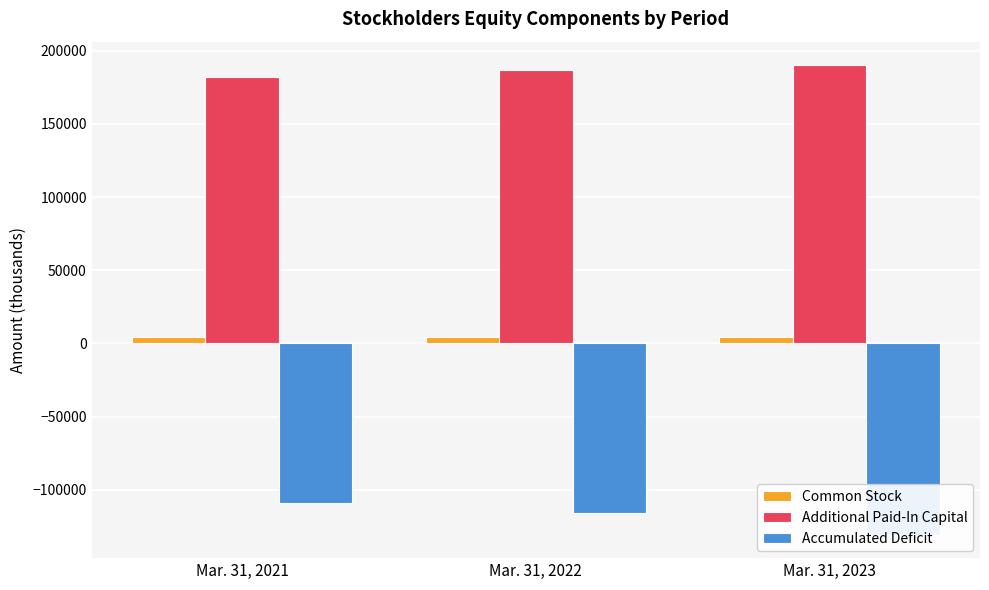

How many bars are there in total?

9